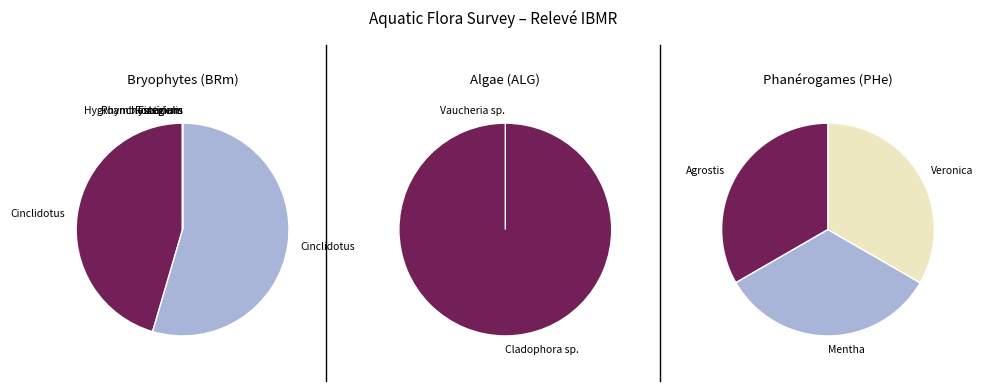

To the nearest percent, what is the difference between the largest and smallest slice percentages?

32%